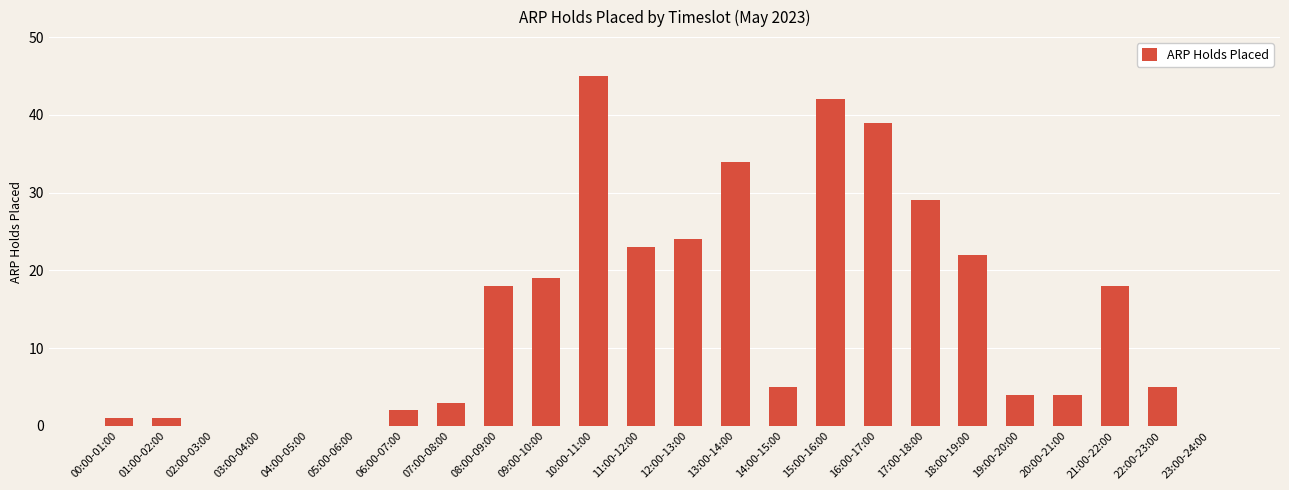

What is the difference between the values at 22:00-23:00 and 12:00-13:00?

19